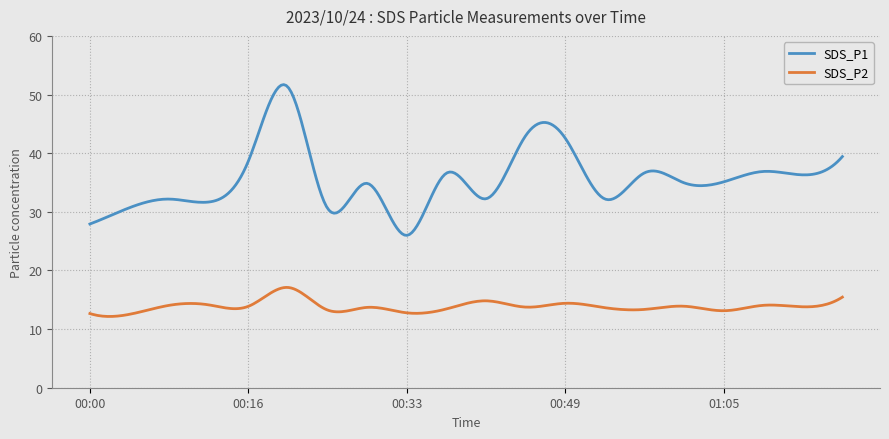

True or false: SDS_P1 and SDS_P2 intersect in this chart.

False